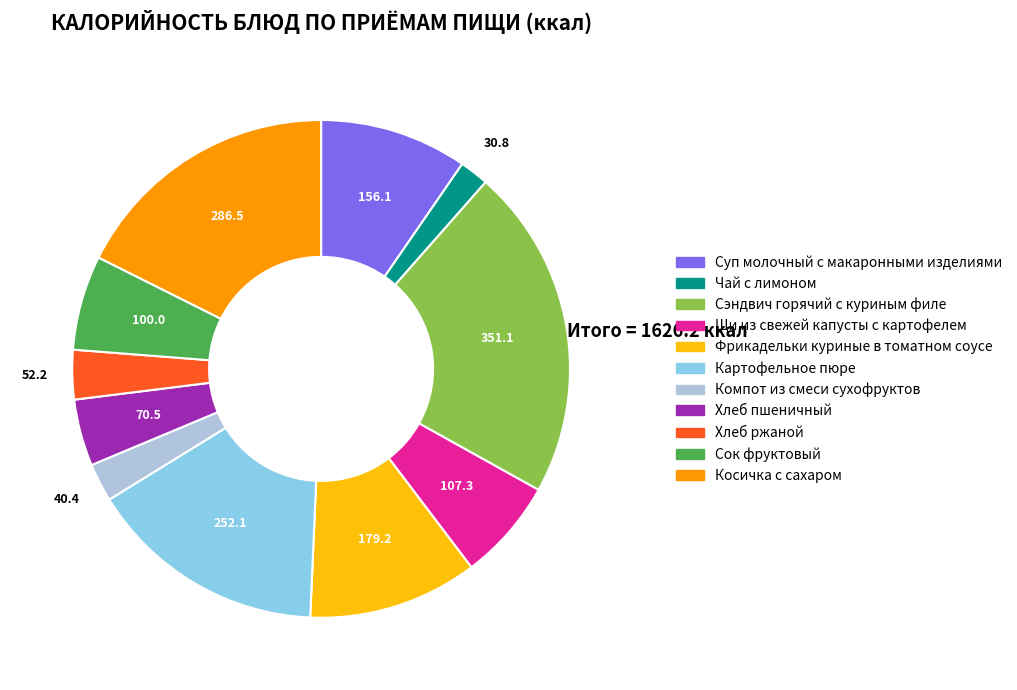

What is the ratio of the value at Фрикадельки куриные в томатном соусе to the value at Чай с лимоном?

5.8